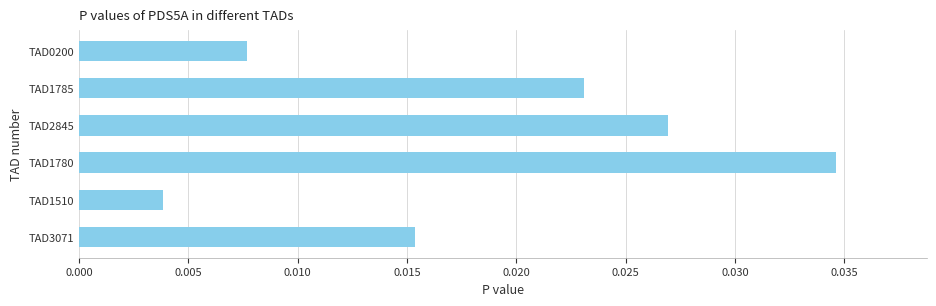

Which category has the highest value across all series?

TAD1780